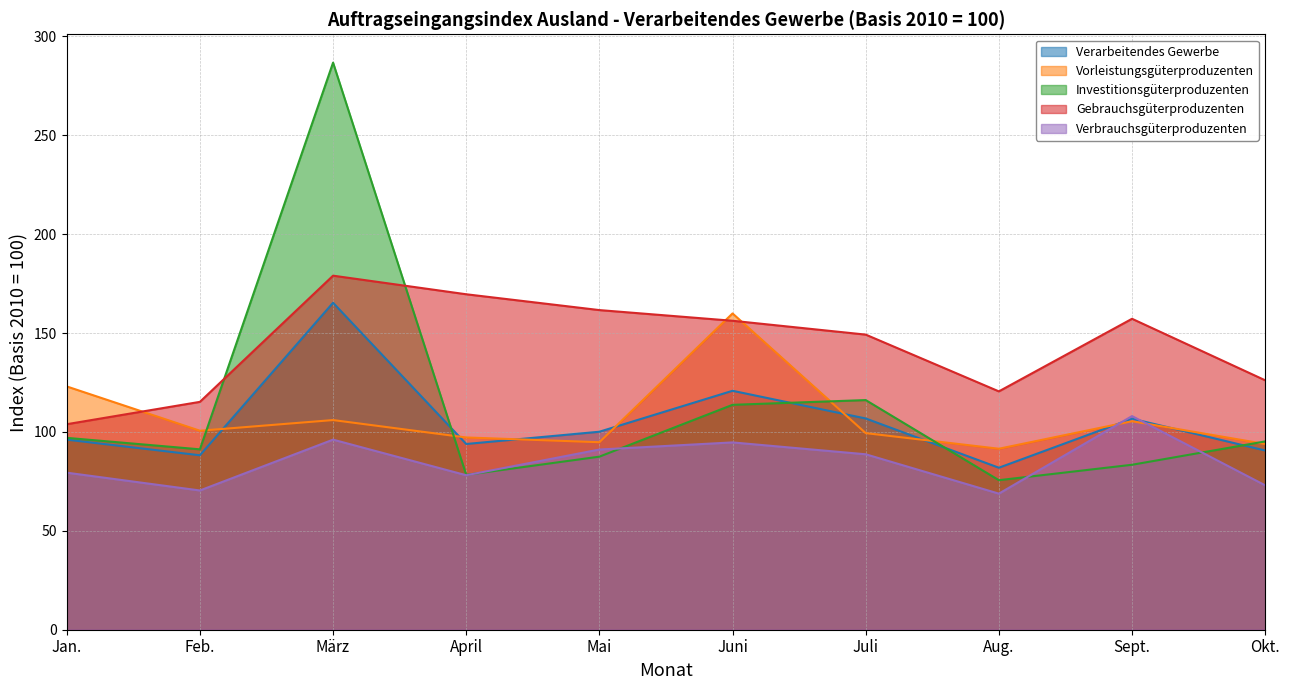

What is the value of the Vorleistungsgüterproduzenten point at the 9th from the left?

105.4